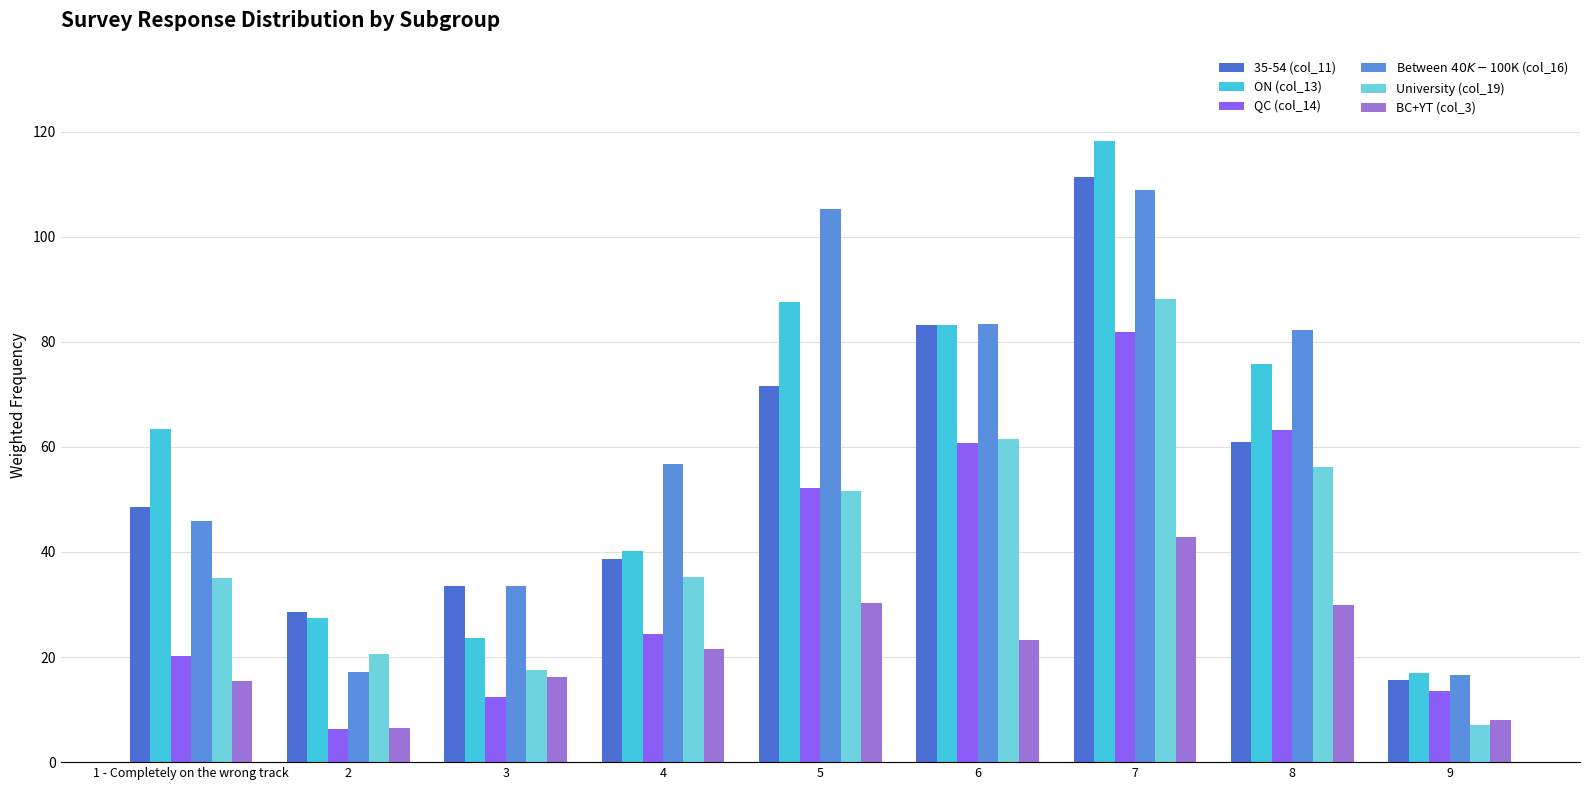

What is the label of the 2nd bar from the left?

2